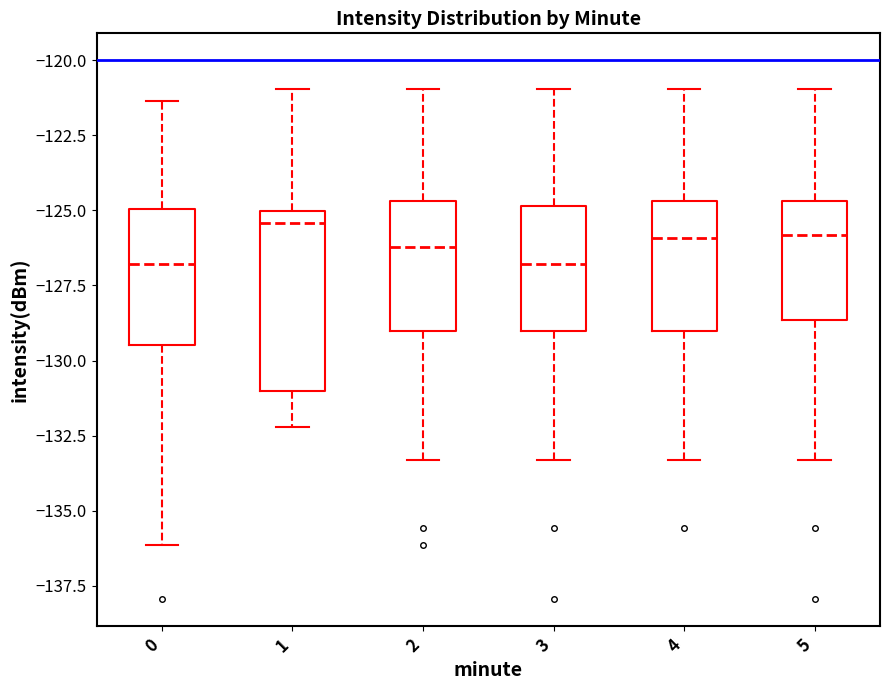

Reading left to right, read every box against the y-axis: the position of its median line, the range the box covers, and the ends of its whiskers. The values are not printed on the chart, so give them approximately, as read against the axis.

0: median -127.0, box -129.5 to -125.0, whiskers -136.0 to -121.5
1: median -125.5, box -131.0 to -125.0, whiskers -132.0 to -121.0
2: median -126.0, box -129.0 to -124.5, whiskers -133.5 to -121.0
3: median -127.0, box -129.0 to -125.0, whiskers -133.5 to -121.0
4: median -126.0, box -129.0 to -124.5, whiskers -133.5 to -121.0
5: median -126.0, box -128.5 to -124.5, whiskers -133.5 to -121.0